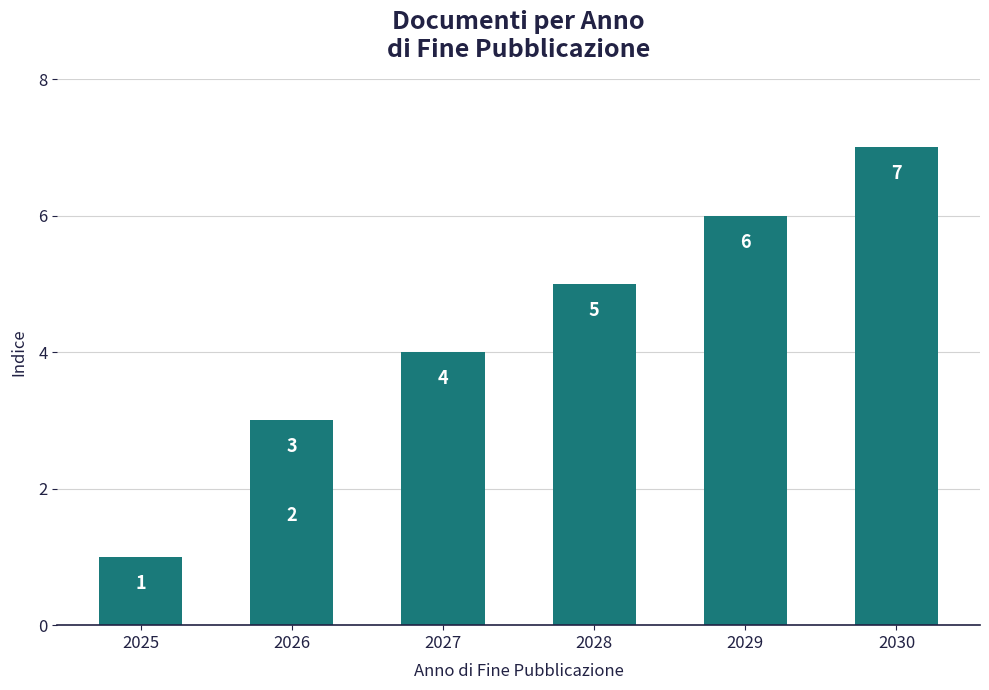

Are the bars horizontal?

No